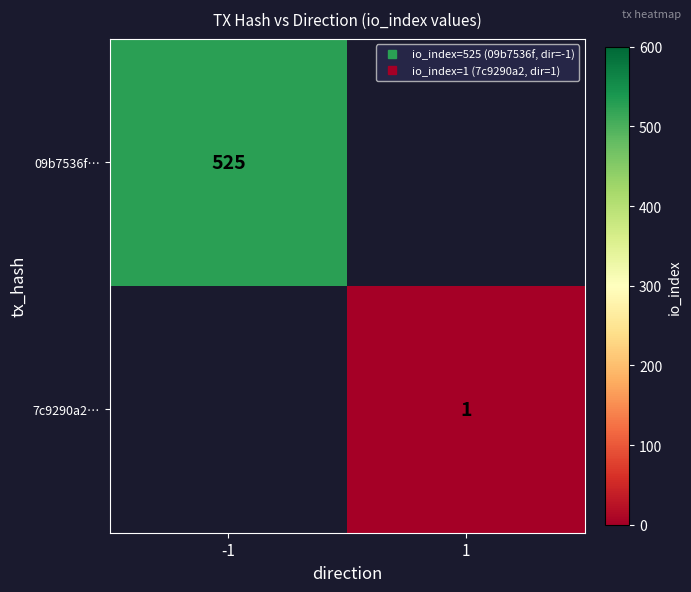

Which category has the lowest value in the 09b7536f… series?

-1